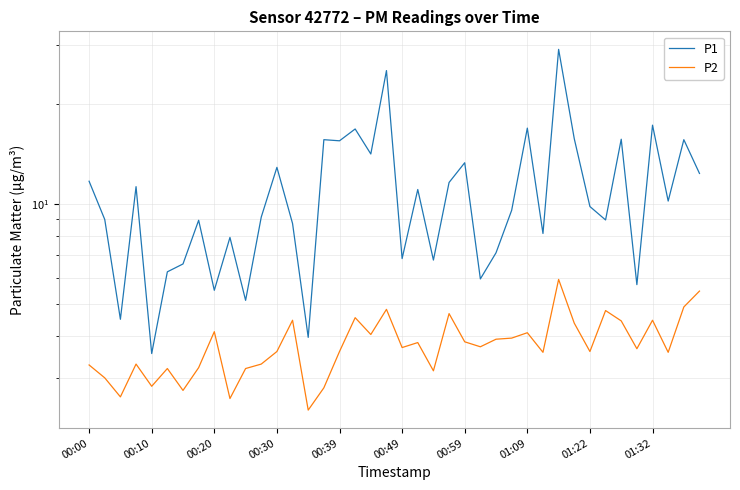

True or false: P2 and P1 cross at least once.

False